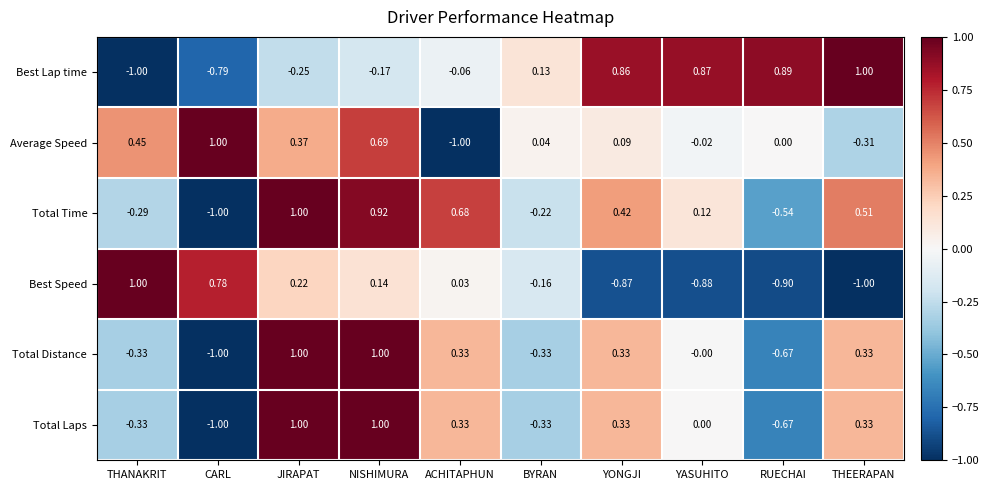

At which label does Best Speed reach its peak?

THANAKRIT